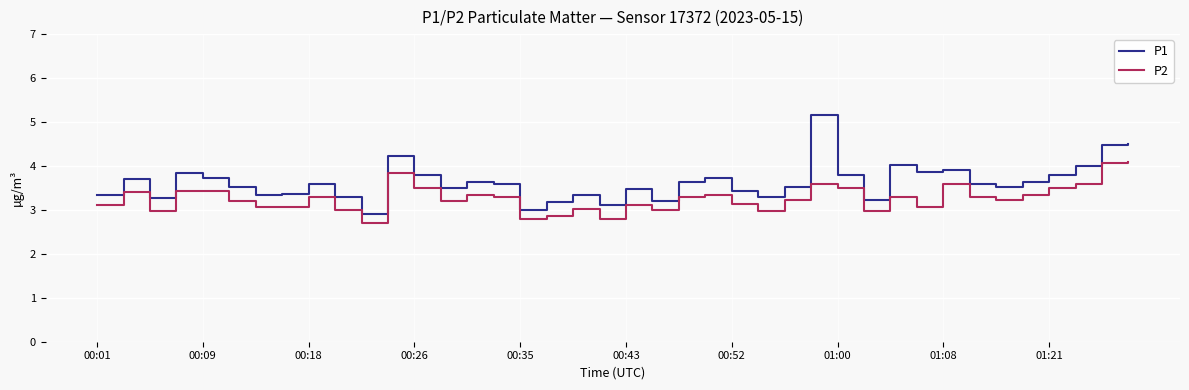

Which series has the widest spread of values?

P1